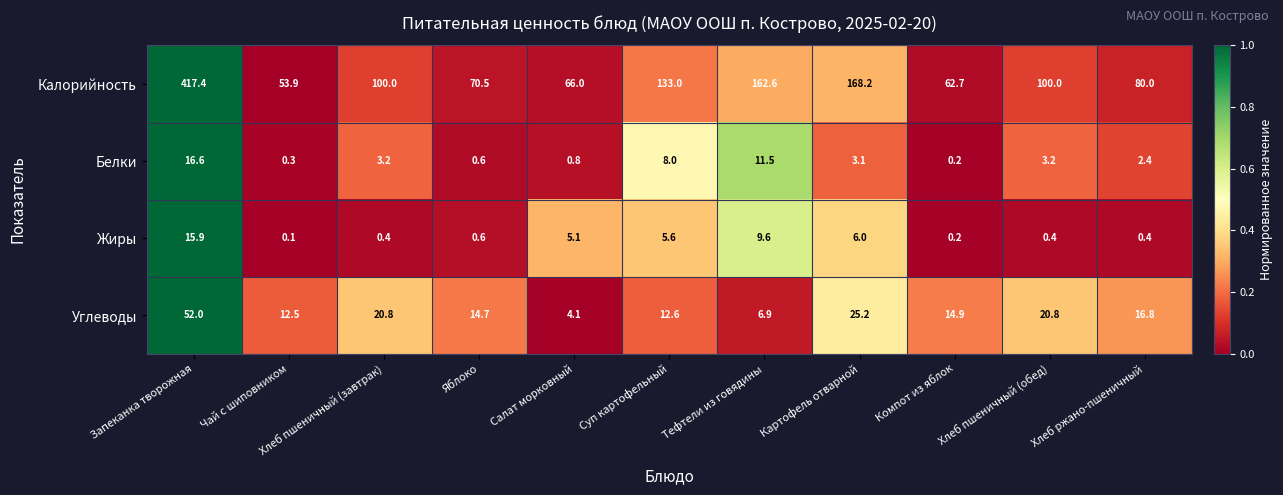

Which series has the widest spread of values?

Калорийность